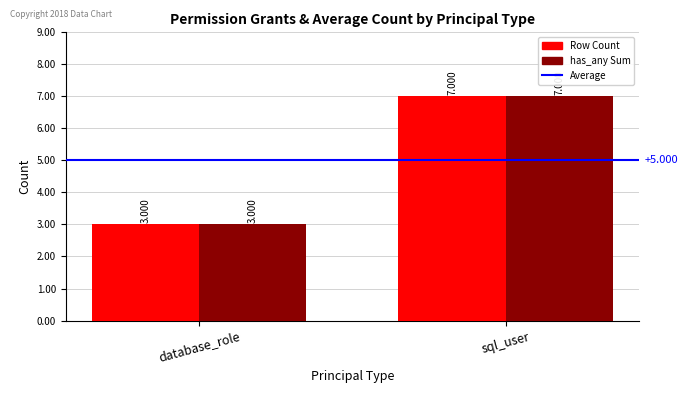

What is the label of the 2nd bar from the left?

sql_user